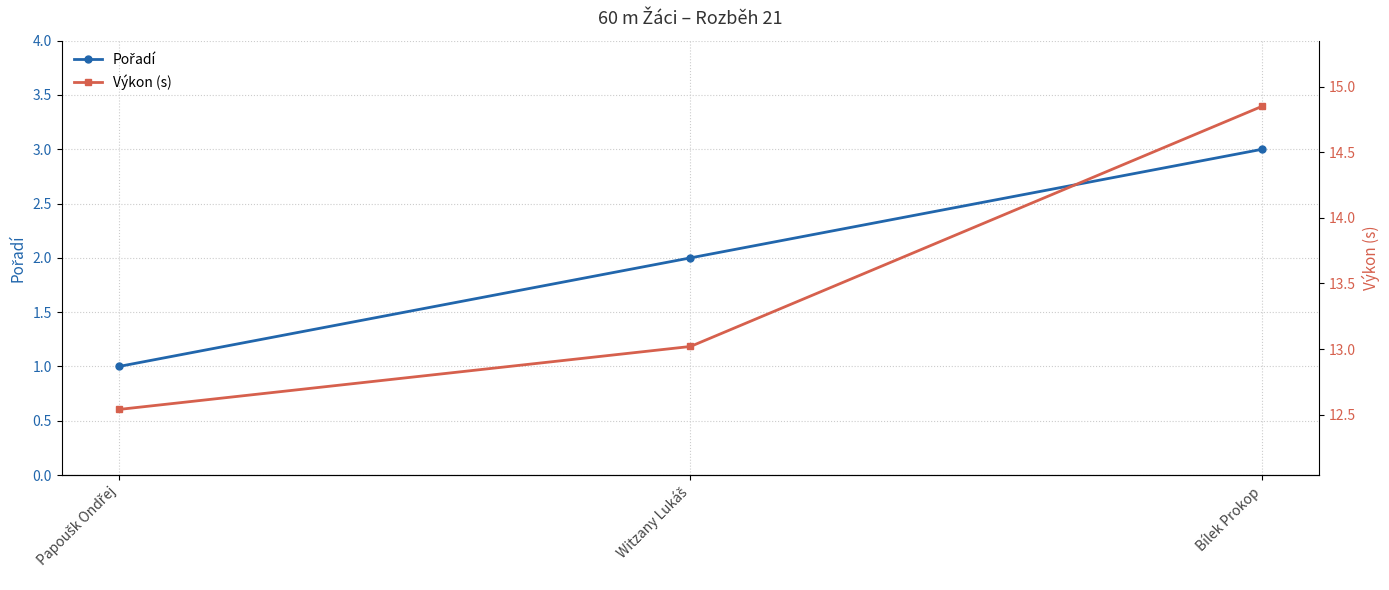

What is the label of the 2nd point from the left?

Witzany Lukáš